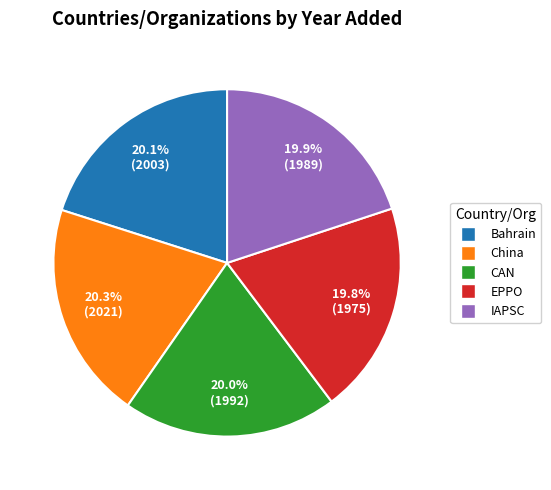

How many segments does this pie chart have?

5